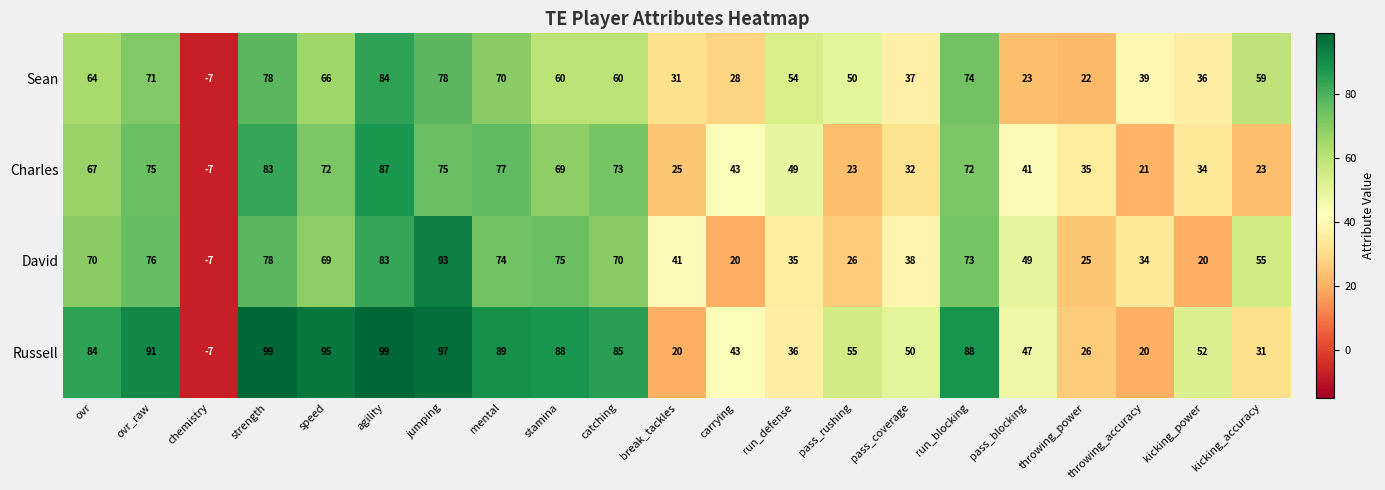

What is the minimum value for Sean?

-7